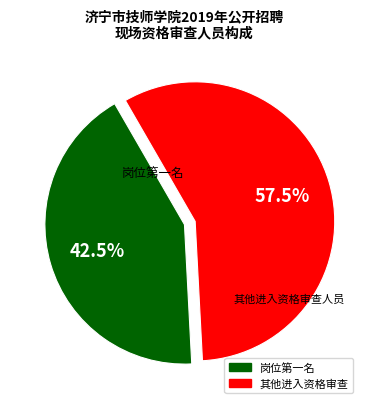

How many slices are in this pie chart?

2